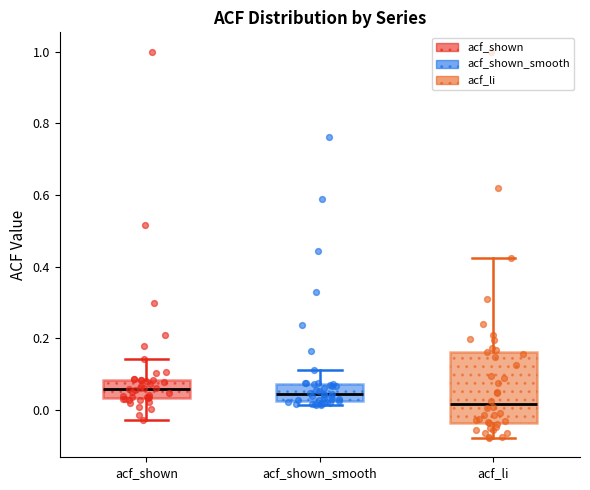

Reading left to right, transcribe this box plot: for each box, give where its median line is, the range the box spans, and where its two whiskers end, as read against the y-axis. The values are not printed on the chart, so give them approximately, as read against the axis.

acf_shown: median 0.06, box 0.04 to 0.08, whiskers -0.02 to 0.14
acf_shown_smooth: median 0.04, box 0.02 to 0.08, whiskers 0.02 (just below the box's lower edge) to 0.12
acf_li: median 0.02, box -0.04 to 0.16, whiskers -0.08 to 0.42